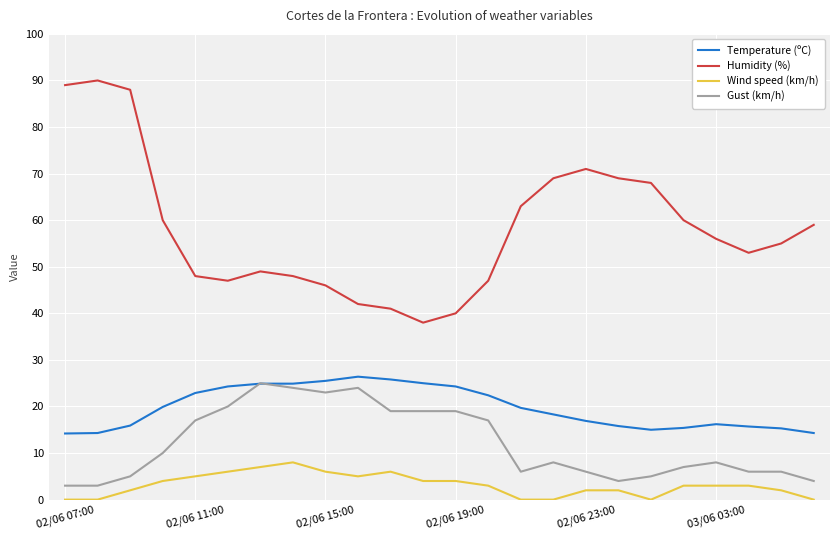

What are all the series names shown in the legend?

Temperature (ºC), Humidity (%), Wind speed (km/h), Gust (km/h)